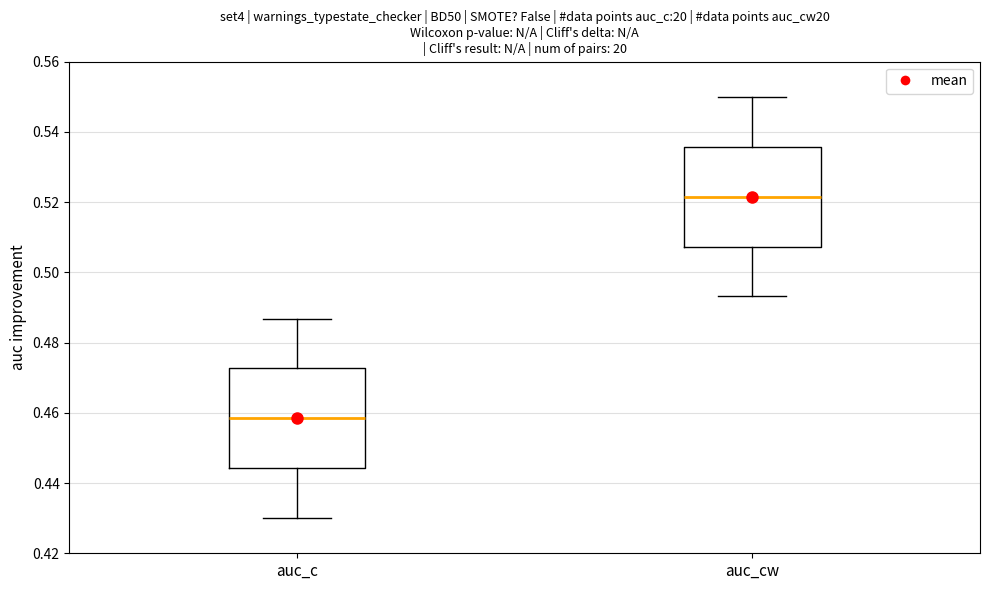

Where is the upper edge of the box for auc_c on the y-axis? The values are not printed on the chart, so give them approximately, as read against the axis.

0.472